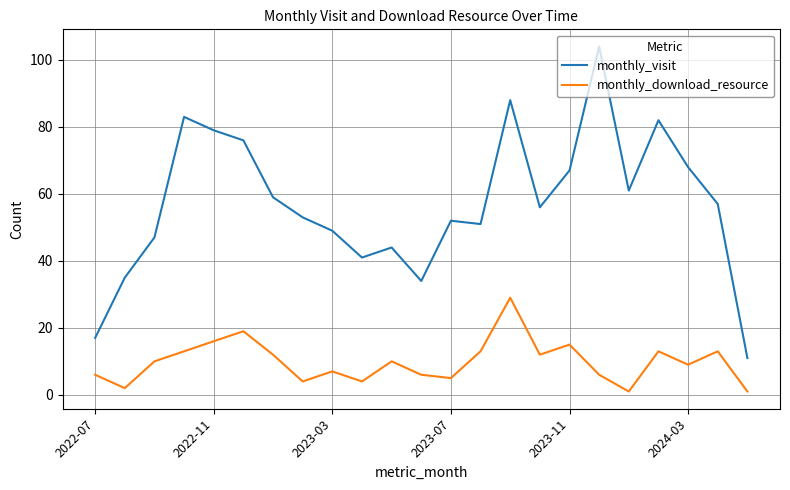

True or false: monthly_visit and monthly_download_resource cross at least once.

False